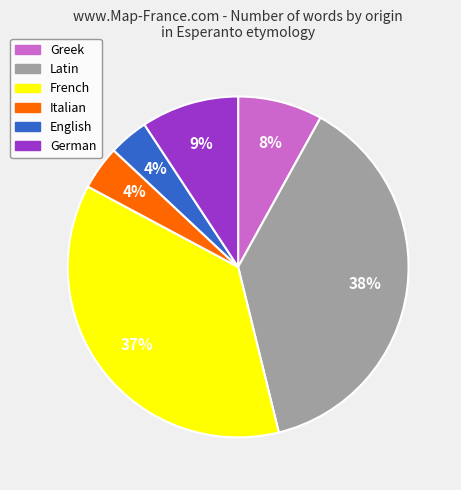

Is there a majority slice in this chart?

No